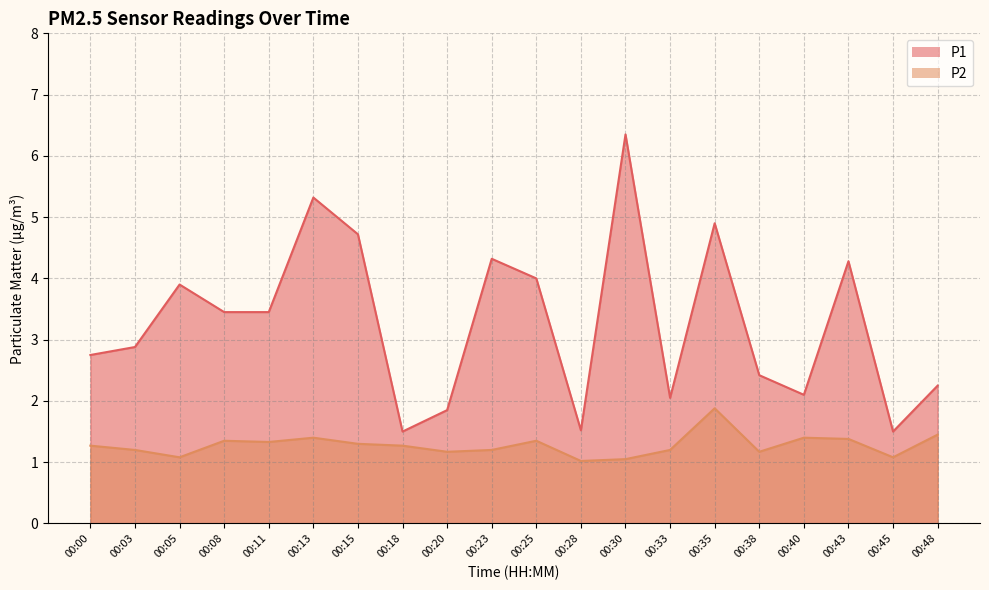

At 00:15, list the series in order from largest to smallest.

P1, P2